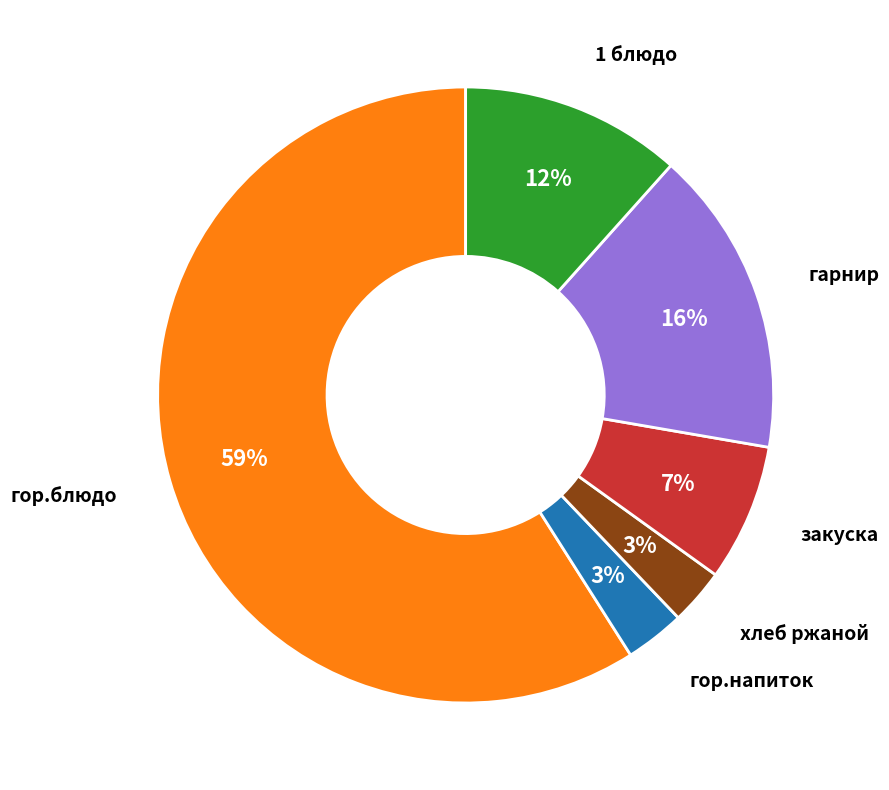

How many slices are in this pie chart?

6